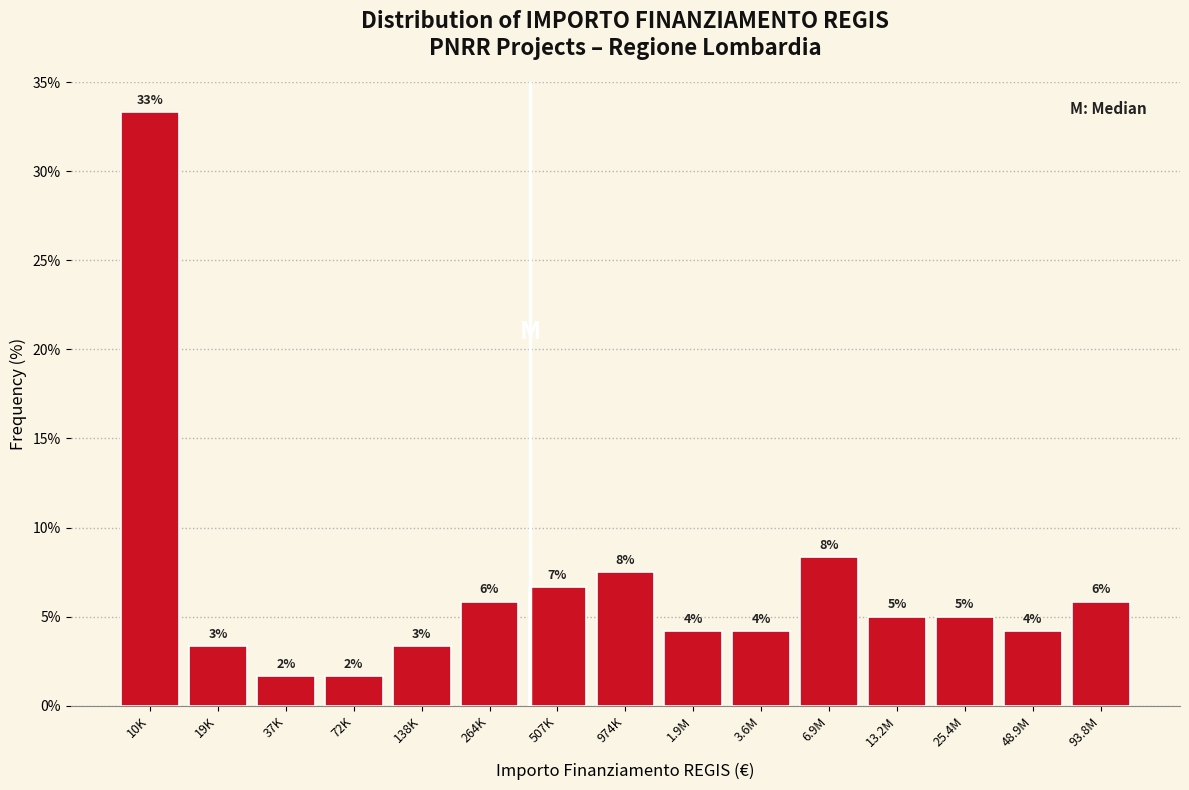

Does the chart contain any negative values?

No